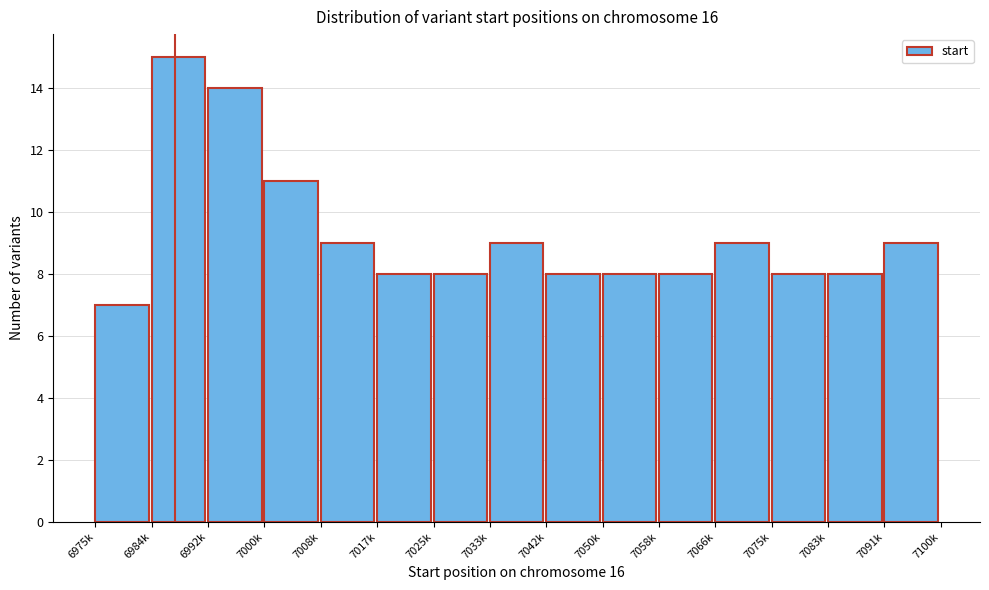

Reading right to left, transcribe all the data shown in this chart.

9	8	8	9	8	8	8	9	8	8	9	11	14	15	7